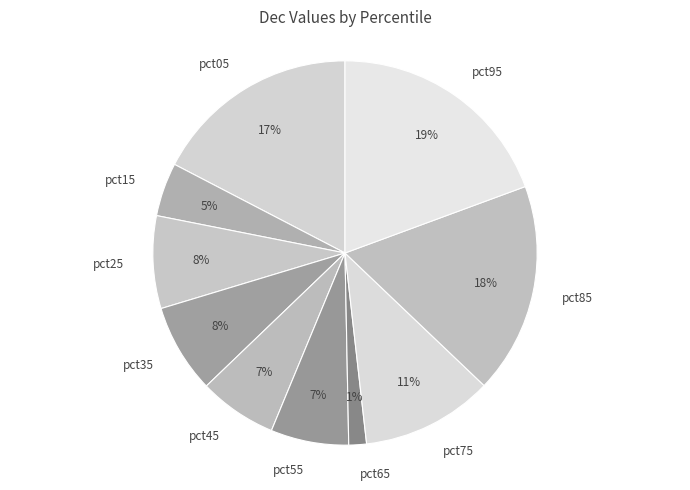

What percentage is the pct25 slice, to the nearest percent?

8%